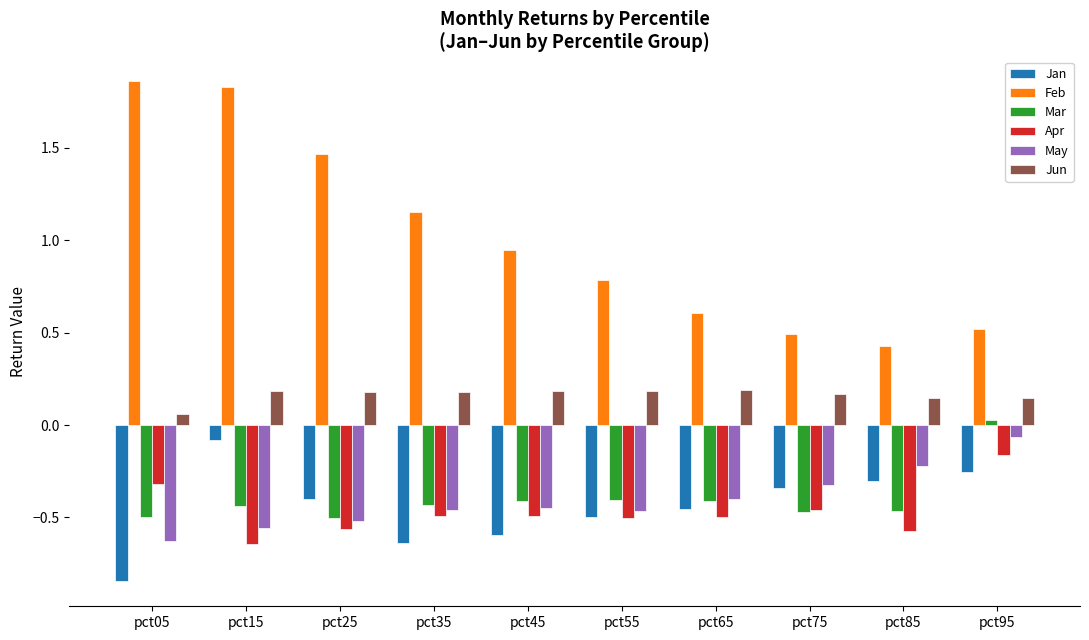

True or false: Jan has a value of -0.5 at pct55.

True